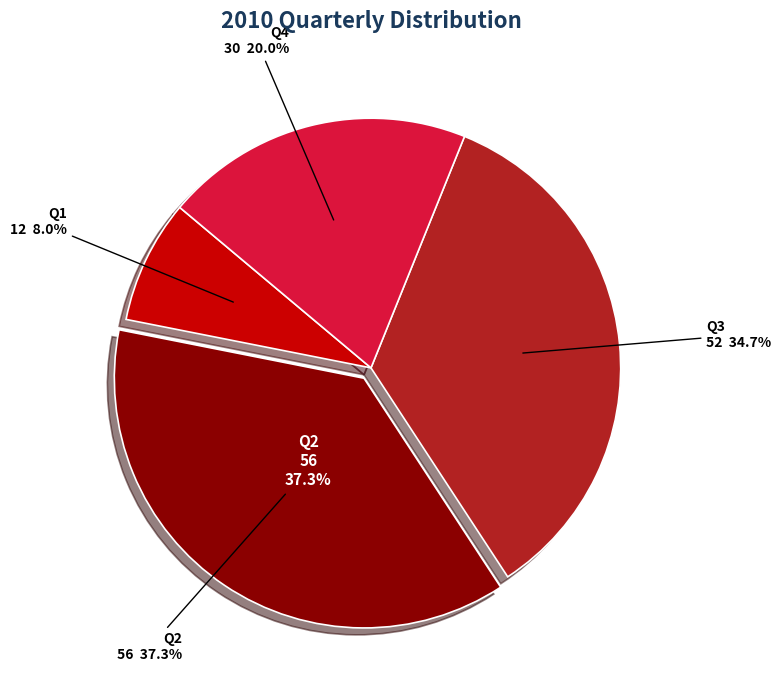

Is it true that Q1 is 14% of the pie?

False